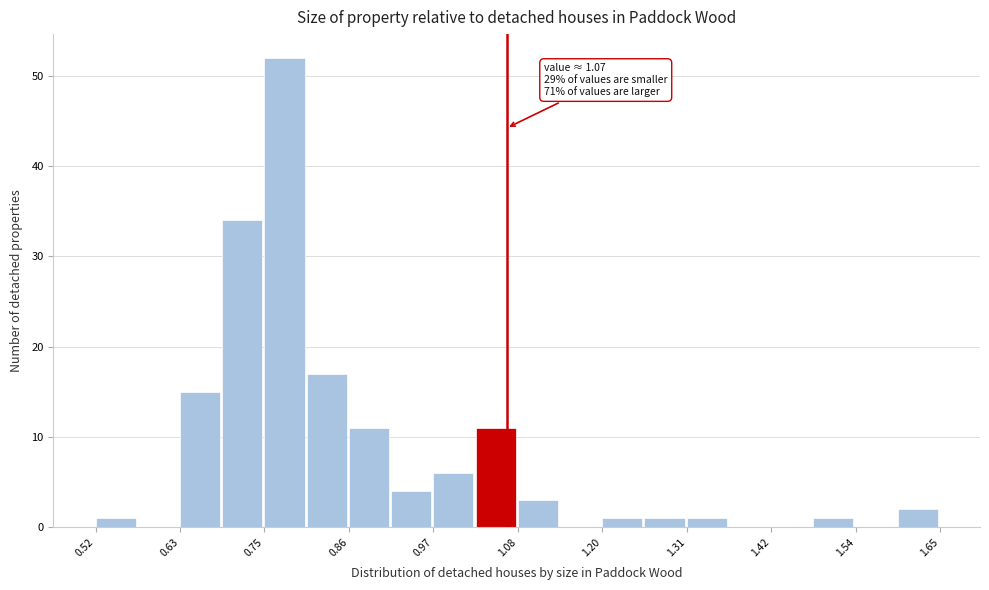

Around what value on the x-axis is the tallest bar? Give the approximate position of its centre, as read against the axis.

0.78